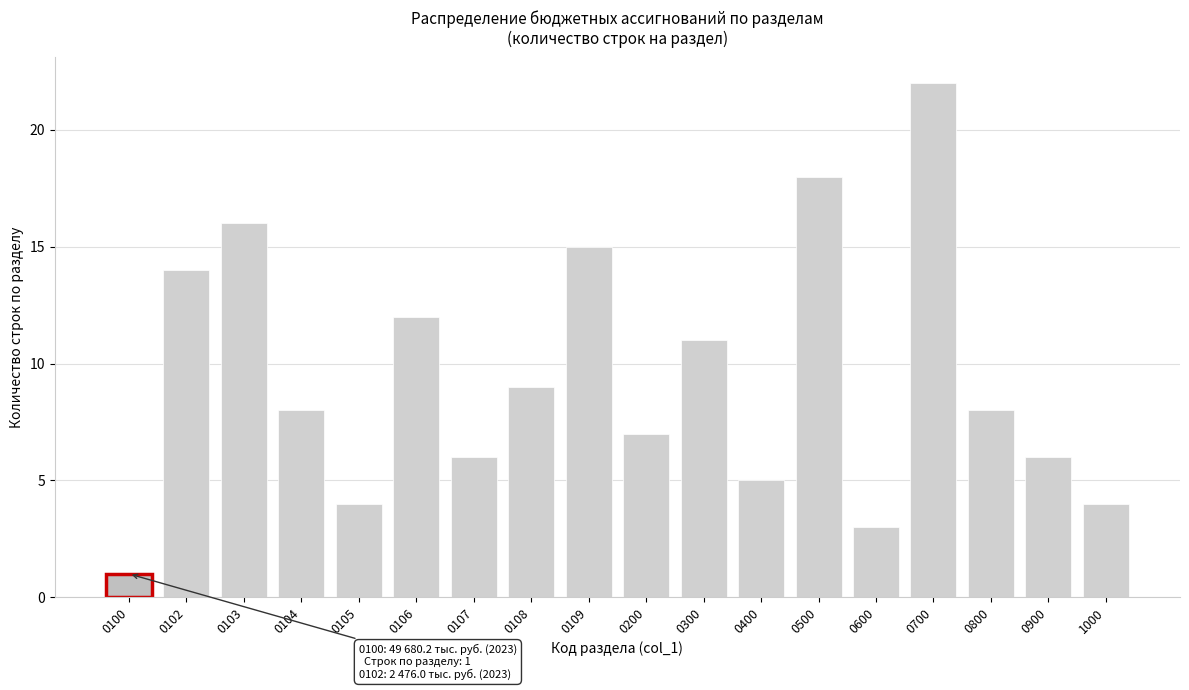

Reading right to left, what are all the values shown in this chart?

1000=4	0900=6	0800=8	0700=22	0600=3	0500=18	0400=5	0300=11	0200=7	0109=15	0108=9	0107=6	0106=12	0105=4	0104=8	0103=16	0102=14	0100=1